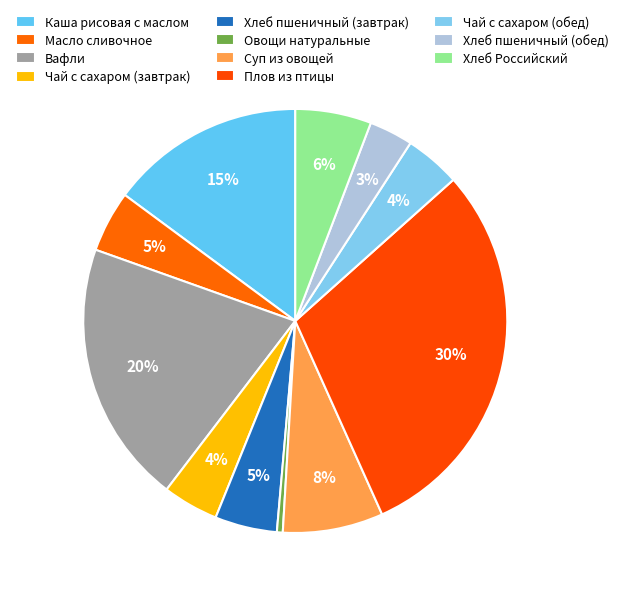

To the nearest percent, what is the average slice percentage?

9%